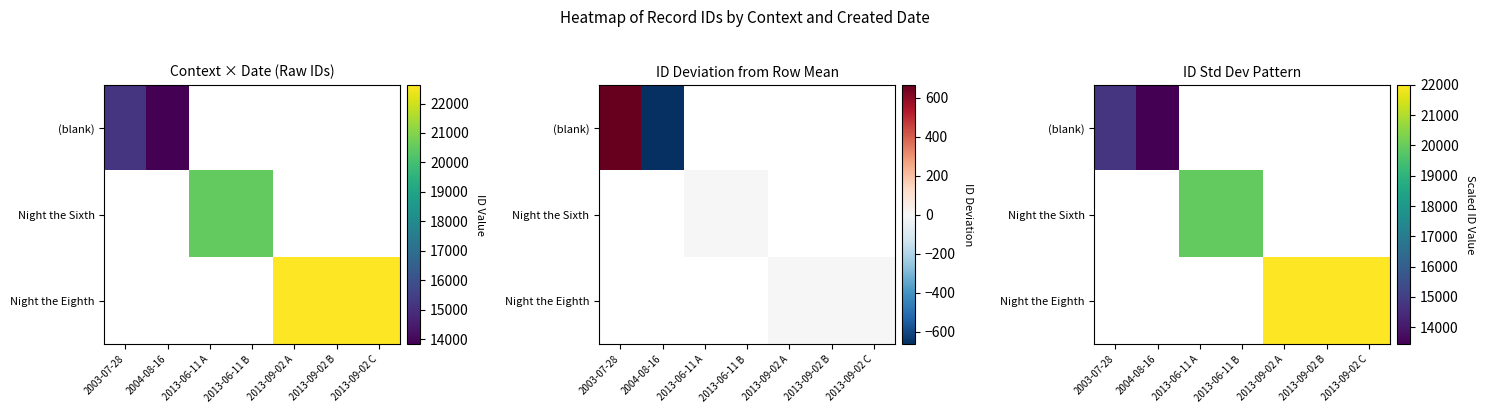

Is it true that Night the Eighth equals 21998.1 at 2013-09-02 B?

True